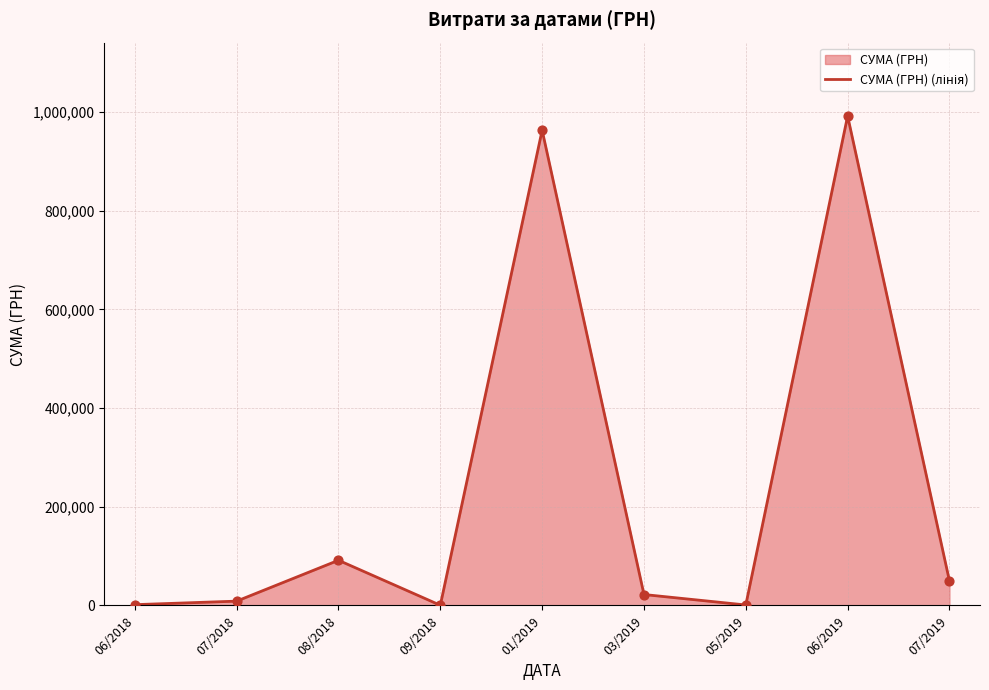

What is the change in value from 01/2019 to 05/2019?

-962626.9